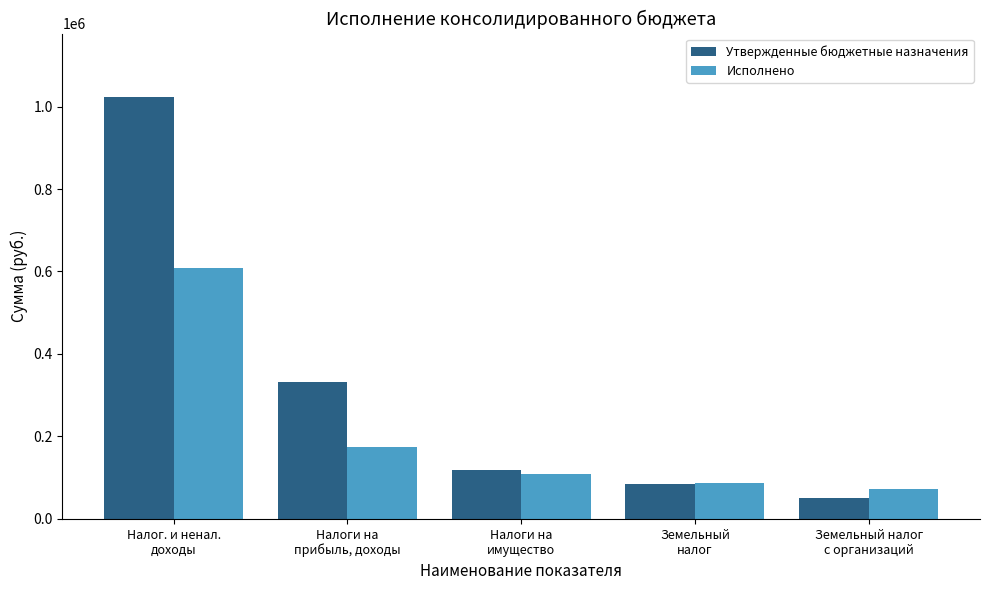

Rank the categories by Исполнено value from lowest to highest.

Земельный налог
с организаций, Земельный
налог, Налоги на
имущество, Налоги на
прибыль, доходы, Налог. и ненал.
доходы